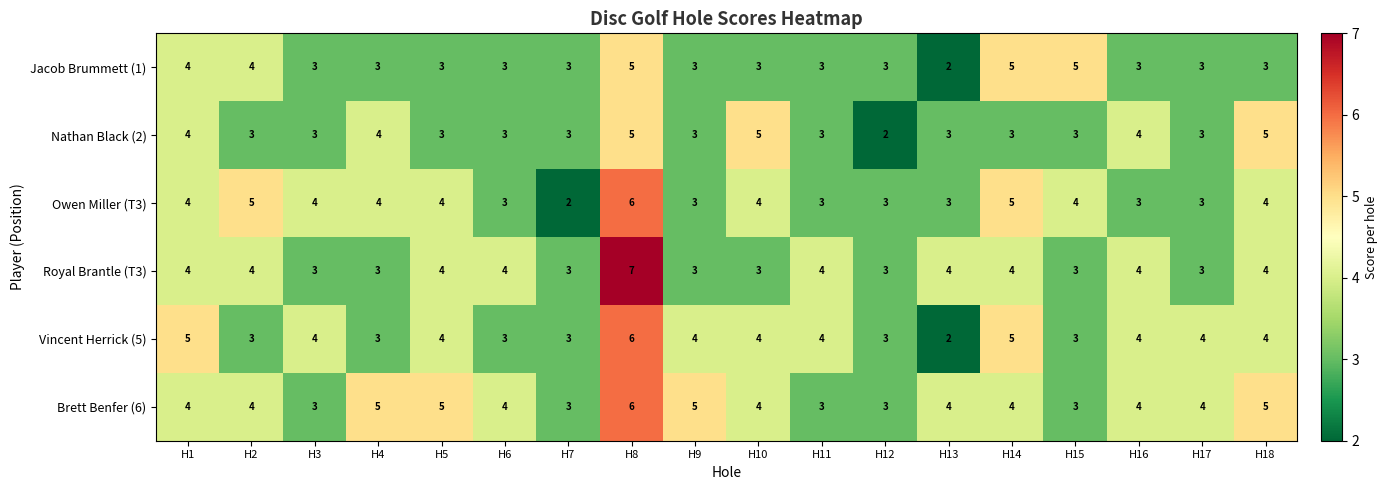

Which series changed the most between H5 and H12?

Brett Benfer (6)